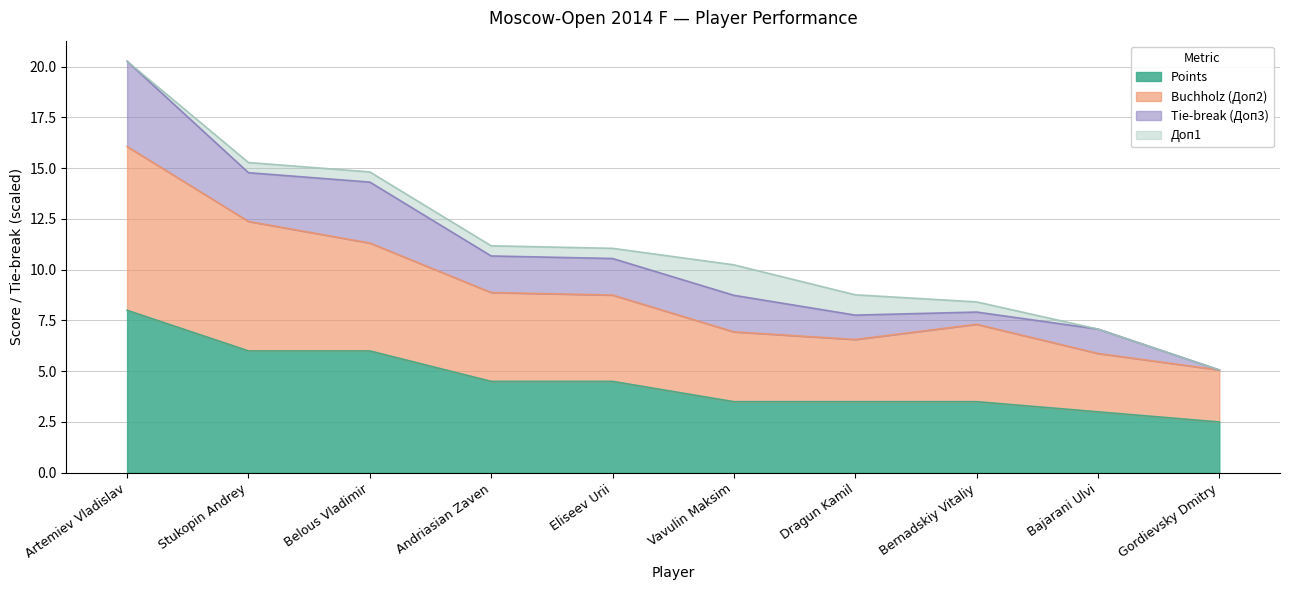

At how many categories does at least one series exceed 2?

10